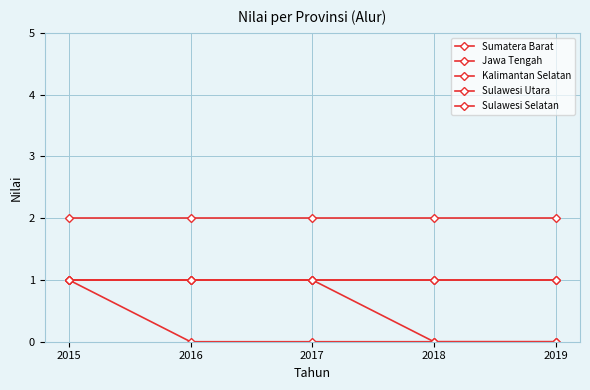

Is this an area chart (filled region under the line)?

No